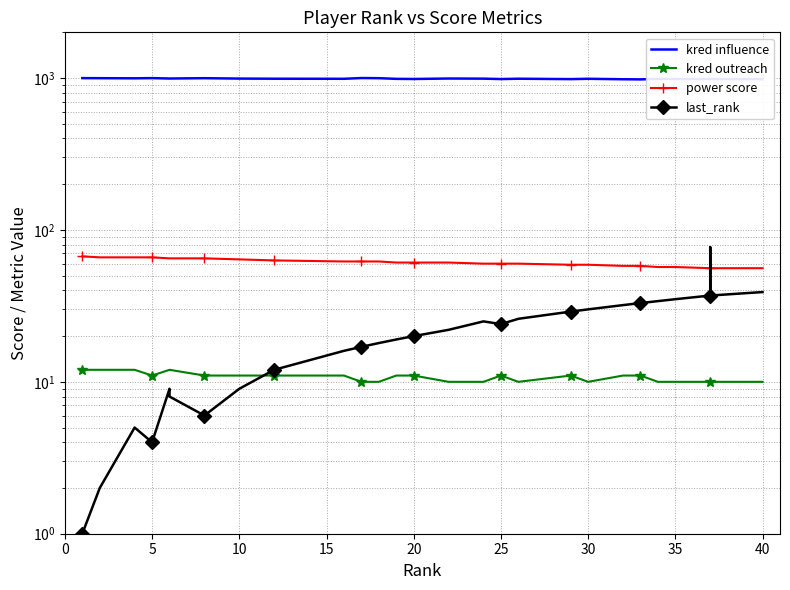

How many categories are shown in the chart?

40